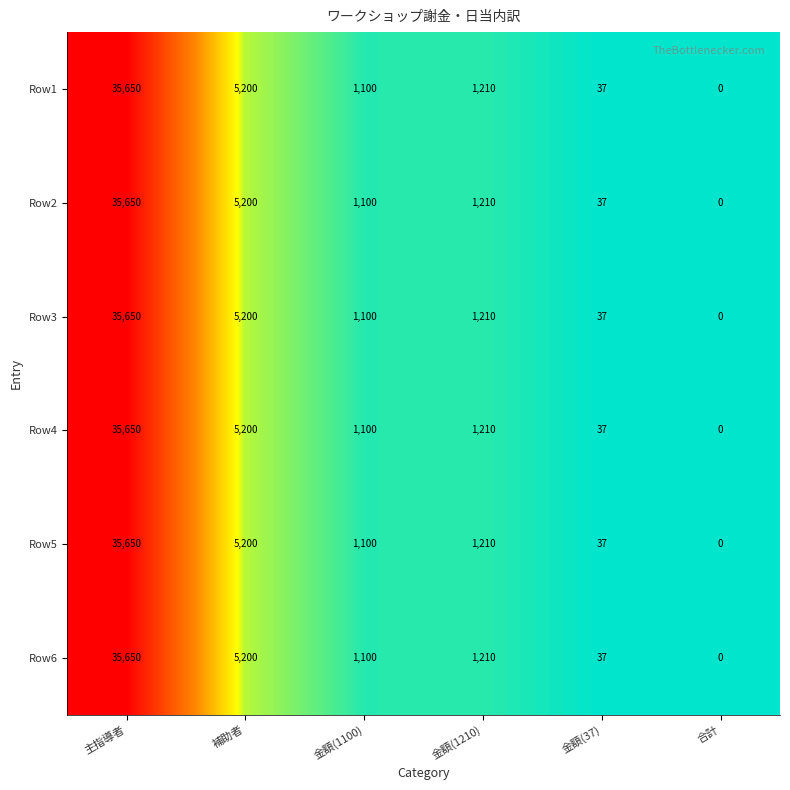

Which category has the lowest value across all series?

合計